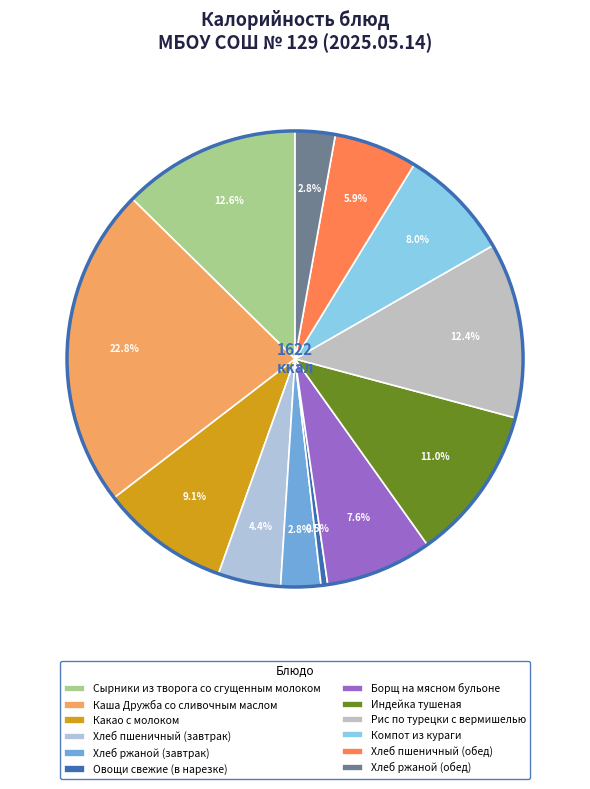

To the nearest percent, what percentage of the pie is Хлеб ржаной (завтрак)?

3%